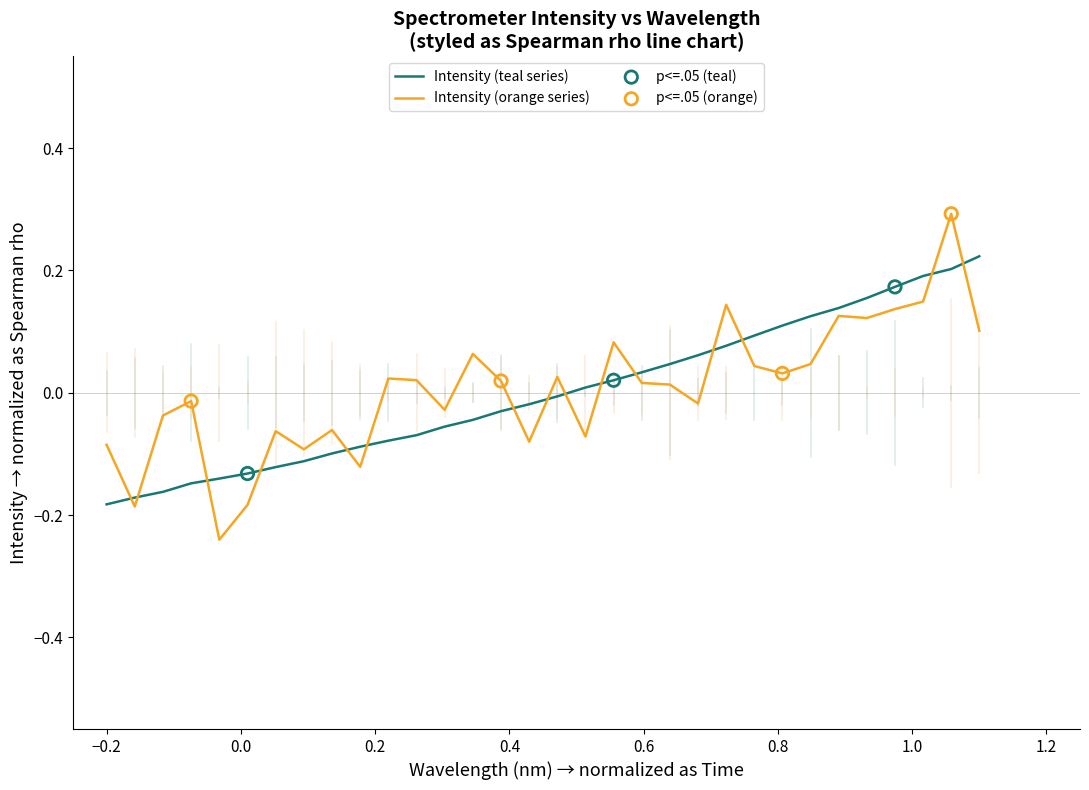

Which series has the widest spread of values?

Intensity (orange series)